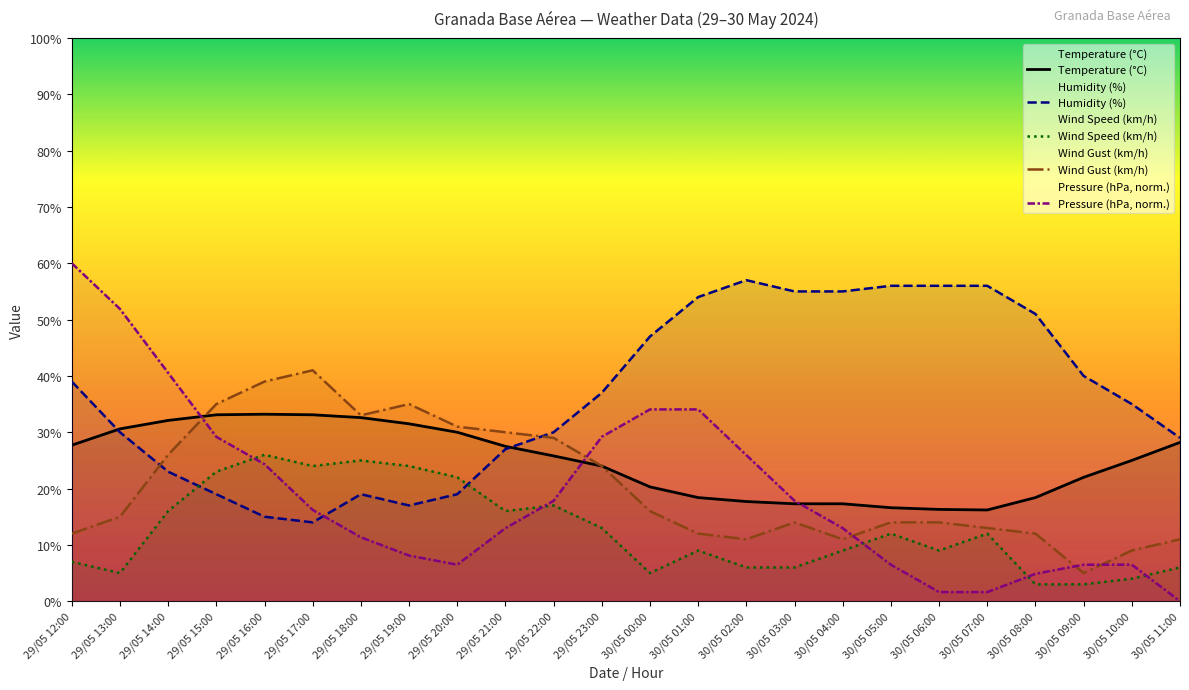

Reading left to right, list all the values displayed in this chart.

Temperature (°C): 27.7	30.6	32.1	33.1	33.2	33.1	32.6	31.5	30.0	27.5	25.8	24.0	20.3	18.4	17.7	17.3	17.3	16.6	16.3	16.2	18.4	22.0	25.0	28.2
Humidity (%): 39.0	30.0	23.0	19.0	15.0	14.0	19.0	17.0	19.0	27.0	30.0	37.0	47.0	54.0	57.0	55.0	55.0	56.0	56.0	56.0	51.0	40.0	35.0	29.0
Wind Speed (km/h): 7.0	5.0	16.0	23.0	26.0	24.0	25.0	24.0	22.0	16.0	17.0	13.0	5.0	9.0	6.0	6.0	9.0	12.0	9.0	12.0	3.0	3.0	4.0	6.0
Wind Gust (km/h): 12.0	15.0	26.0	35.0	39.0	41.0	33.0	35.0	31.0	30.0	29.0	24.0	16.0	12.0	11.0	14.0	11.0	14.0	14.0	13.0	12.0	5.0	9.0	11.0
Pressure (hPa, norm.): 60.0	51.9	40.5	29.2	24.3	16.2	11.4	8.1	6.5	13.0	17.8	29.2	34.1	34.1	25.9	17.8	13.0	6.5	1.6	1.6	4.9	6.5	6.5	0.0